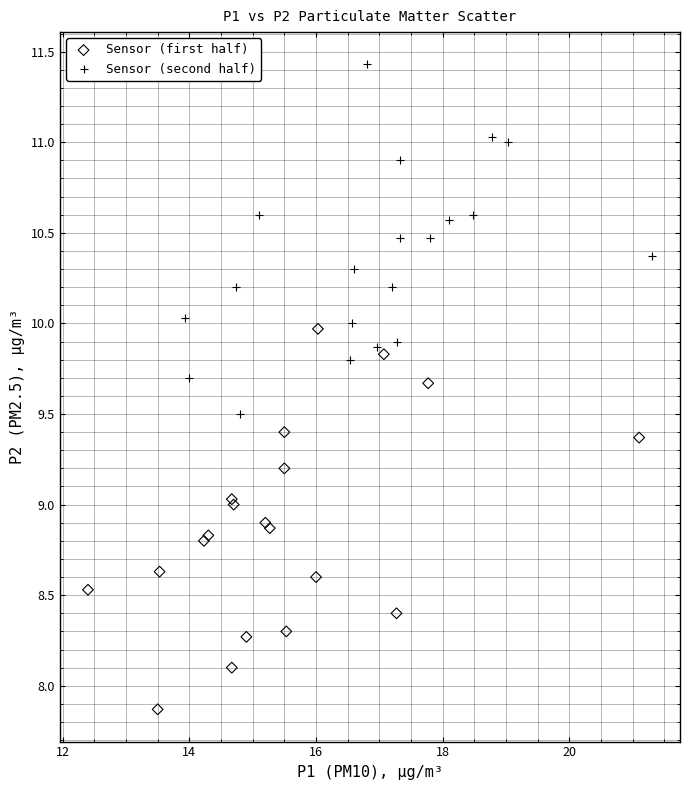

Which series contains the lowest Y value?

Sensor (first half)